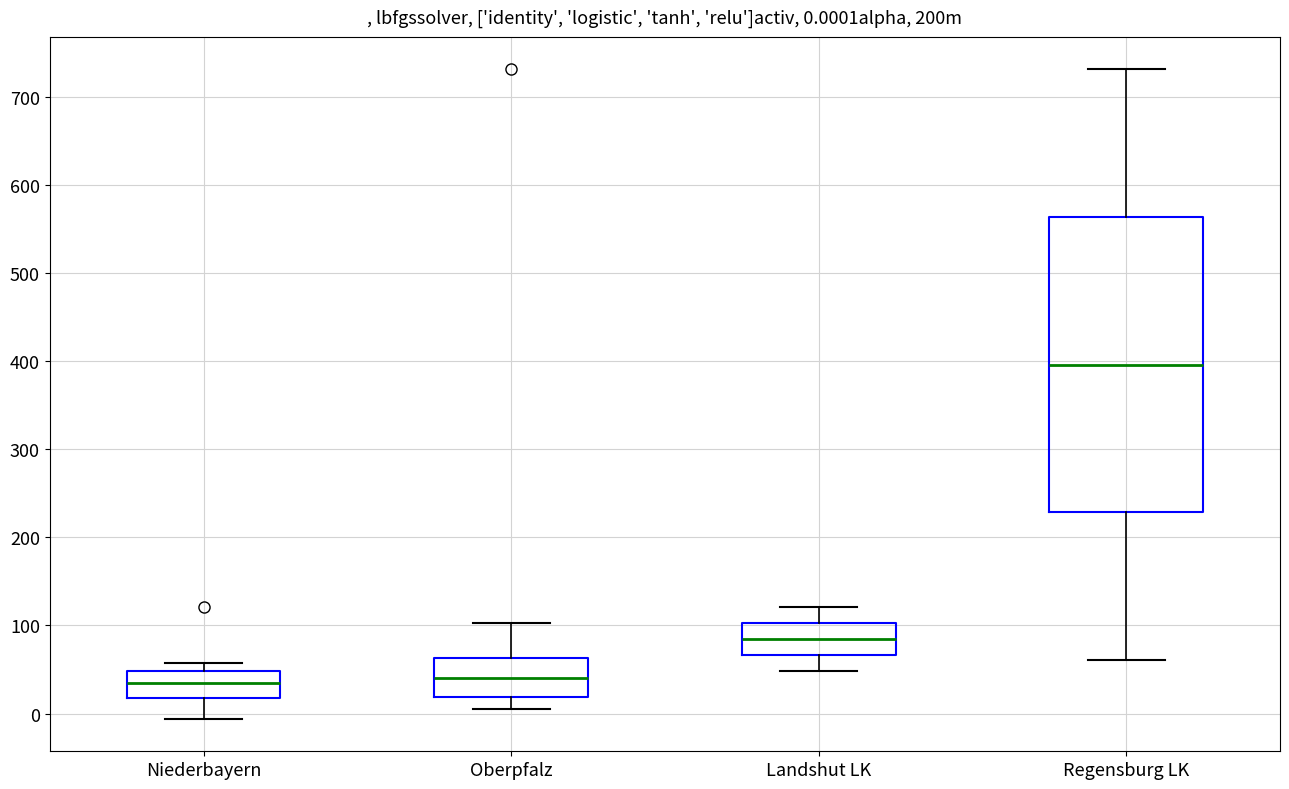

Which box is the tallest, from its lower edge to its upper edge?

Regensburg LK